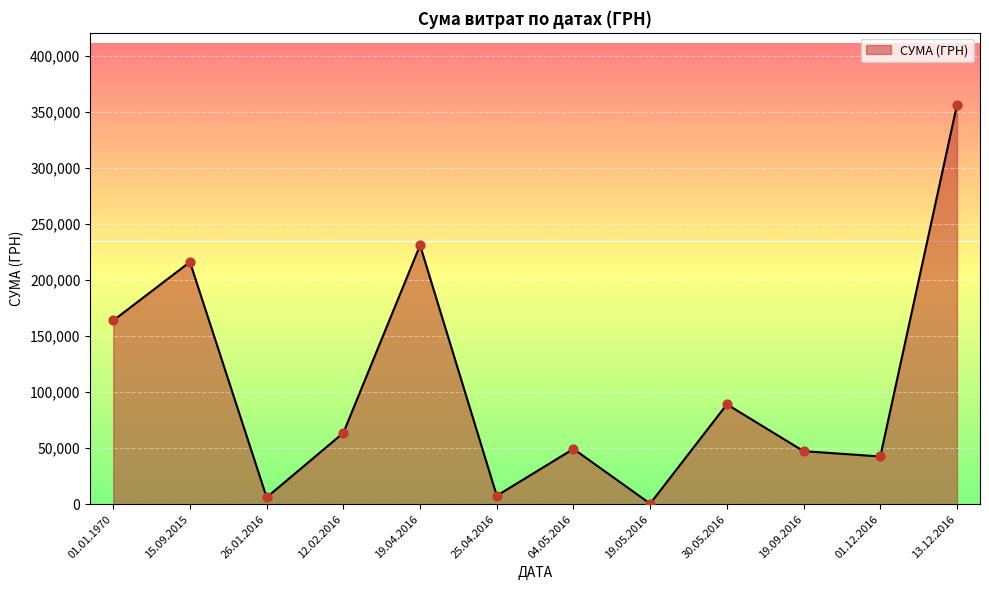

Approximately how many times larger is the value at 15.09.2015 compared to 19.05.2016?

409.2